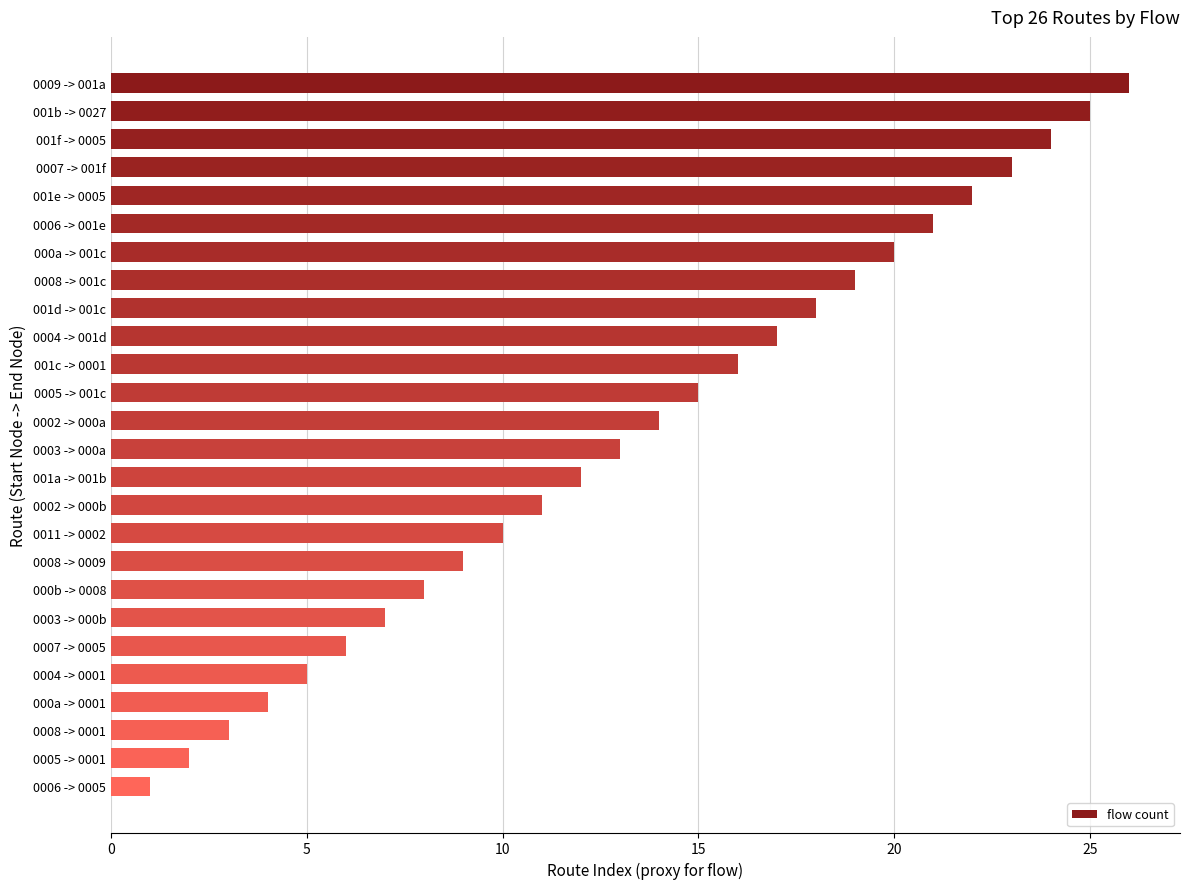

What is the label of the 19th bar from the bottom?

0008 -> 001c